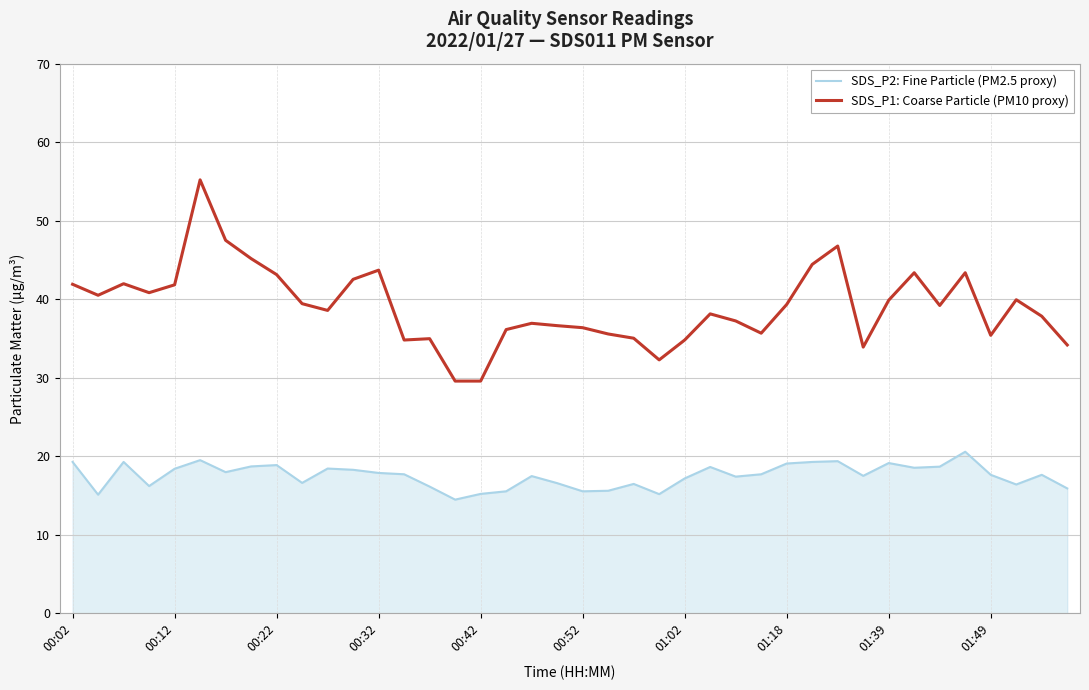

True or false: SDS_P2: Fine Particle (PM2.5 proxy) and SDS_P1: Coarse Particle (PM10 proxy) cross at least once.

False